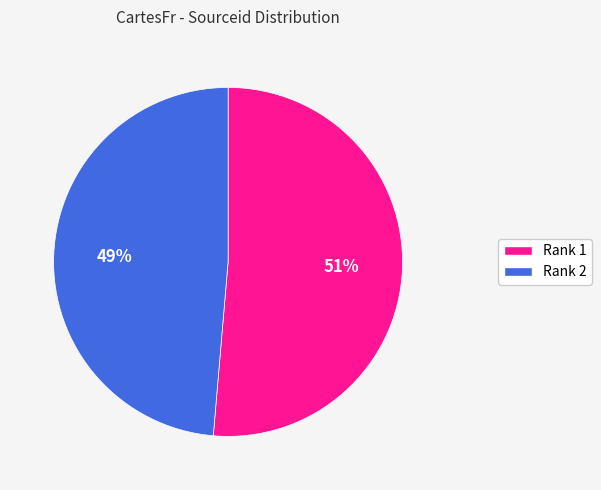

What is the smallest slice in the pie chart?

Rank 2